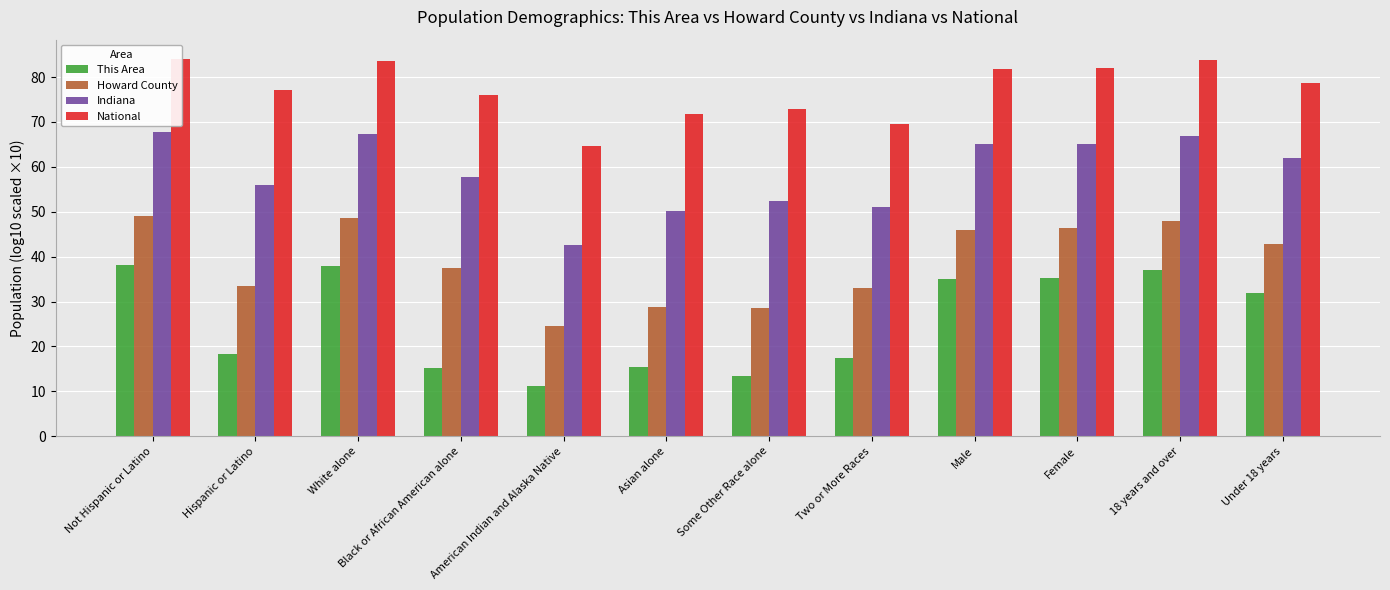

What is the difference between the second highest and minimum values in the Indiana series?

24.7